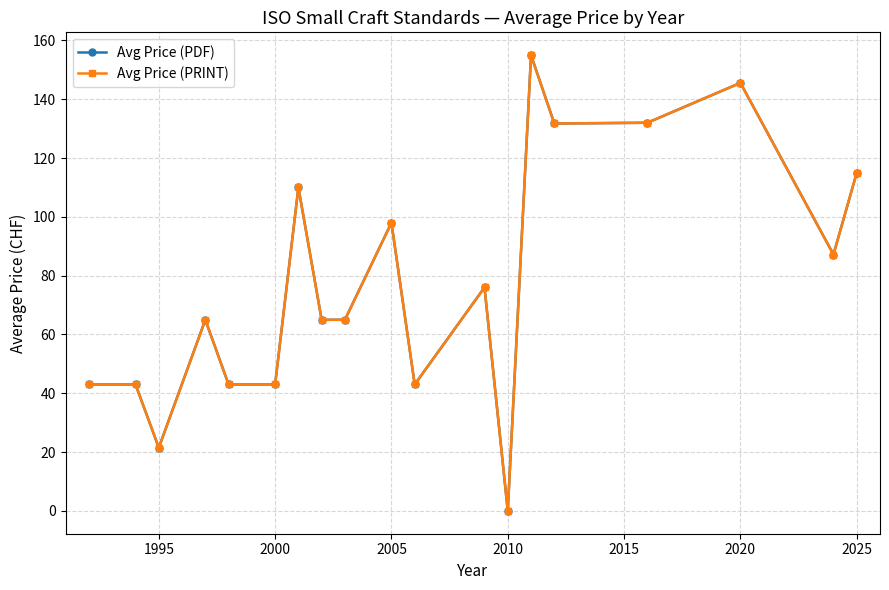

Is this an area chart (filled region under the line)?

No